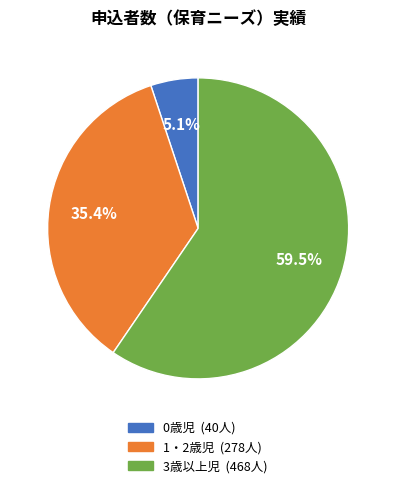

What percentage is NOT represented by 3歳以上児?

40.5%